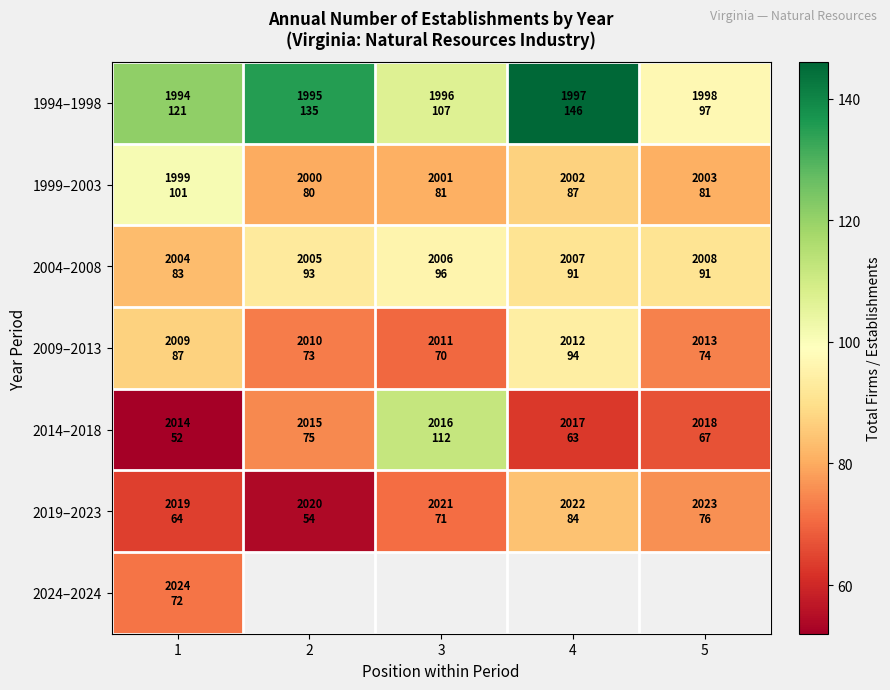

Which series has the widest spread of values?

2014–2018